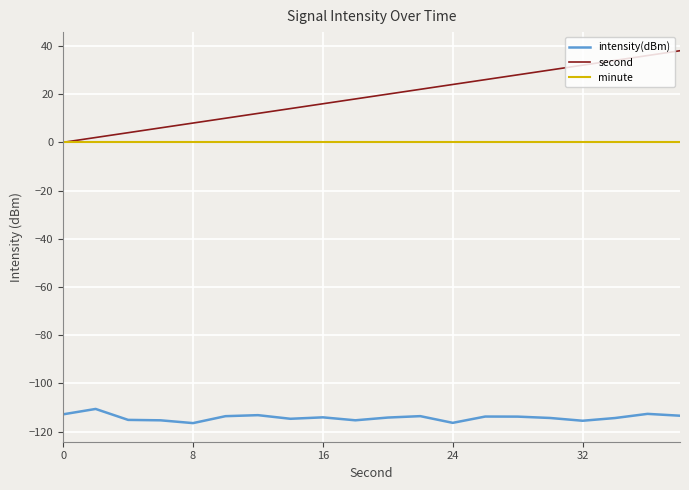

How many distinct data groups are displayed?

3